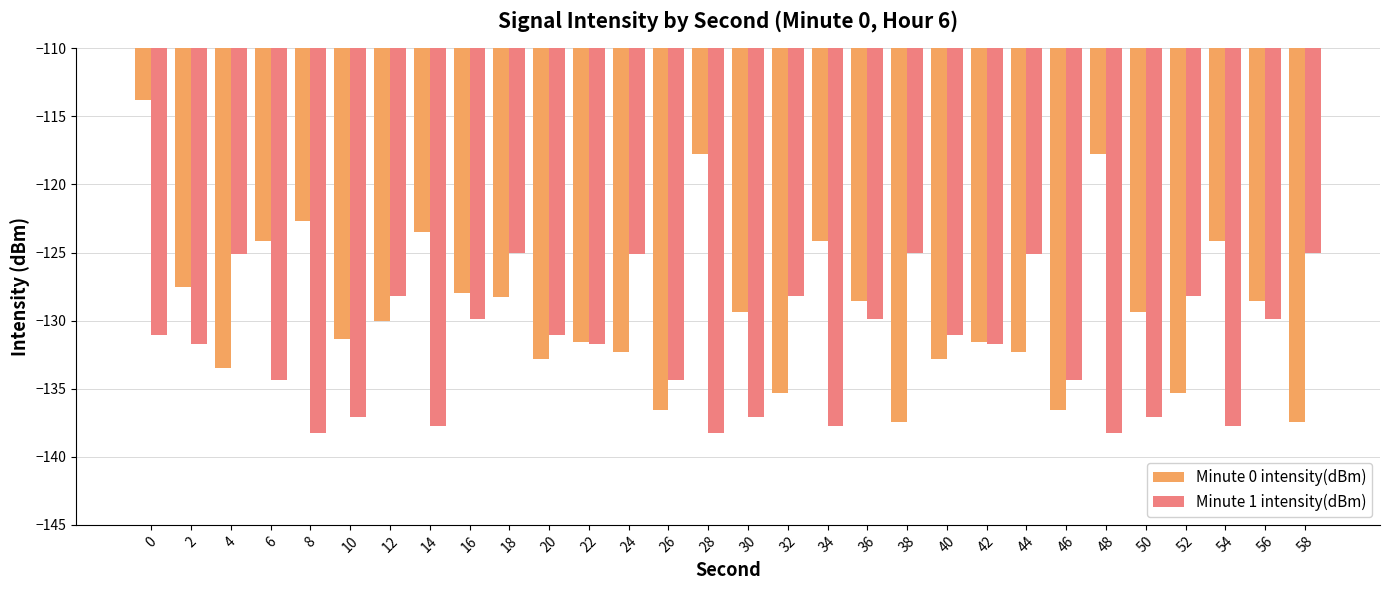

How many groups of bars are there?

30